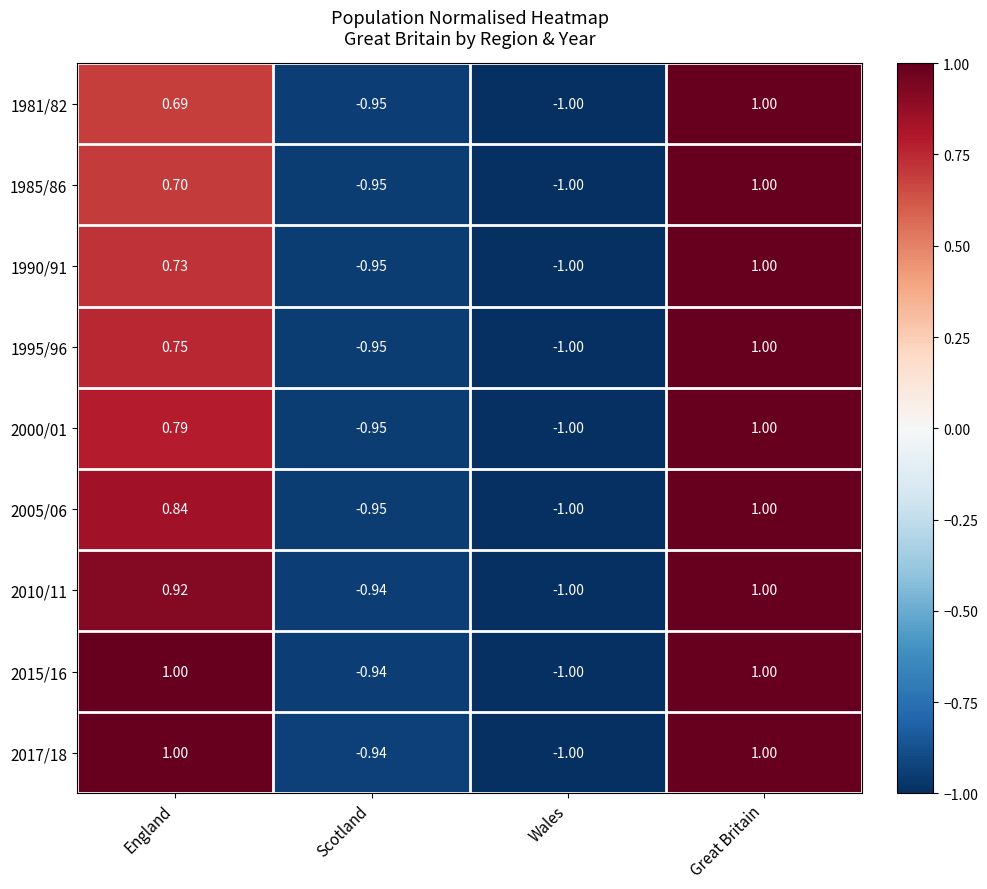

Count the number of categories in the chart.

4